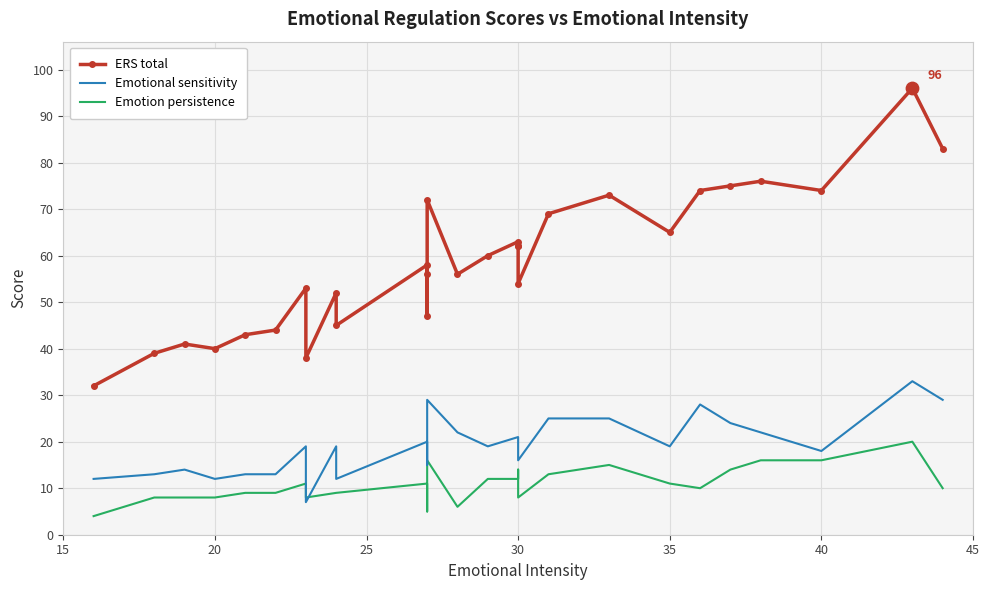

Which series has the widest spread of Y values?

ERS total